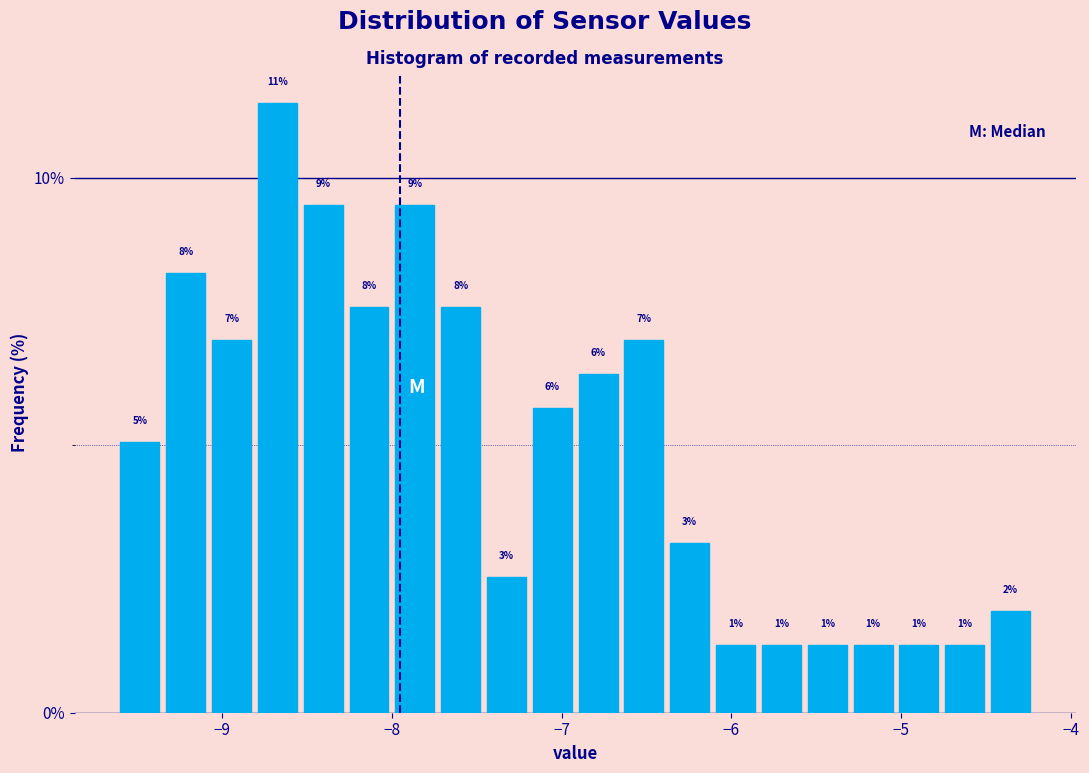

Around what value on the x-axis is the tallest bar? Give the approximate position of its centre, as read against the axis.

-8.7